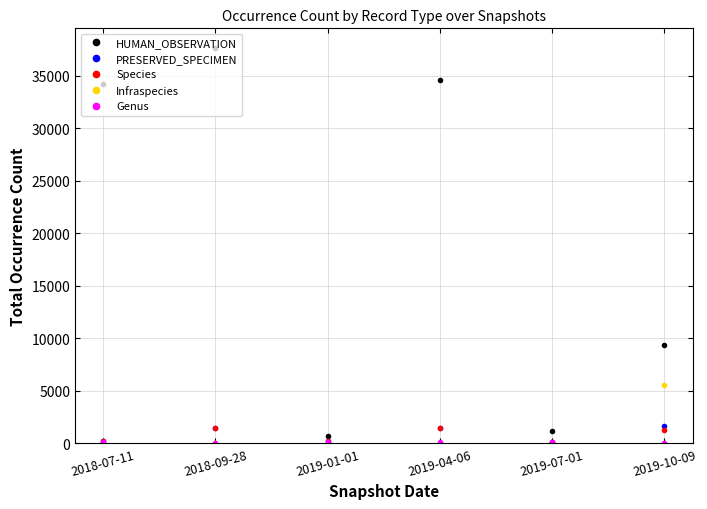

What is the sum of all Species values?

4707